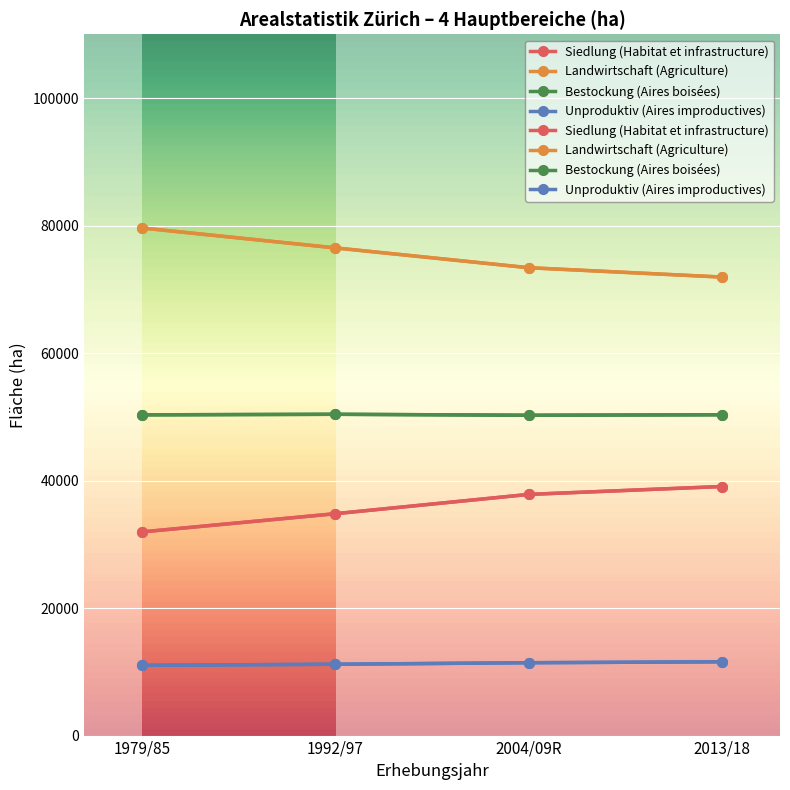

Between 1992/97 and 2013/18, which series saw the biggest shift?

Landwirtschaft (Agriculture)